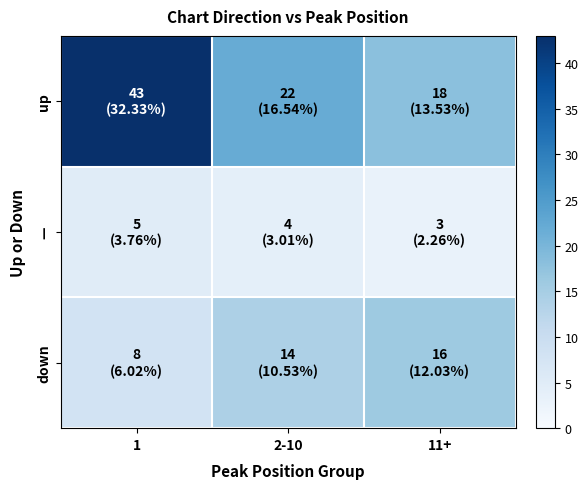

What is the total value across all series at 11+?

37